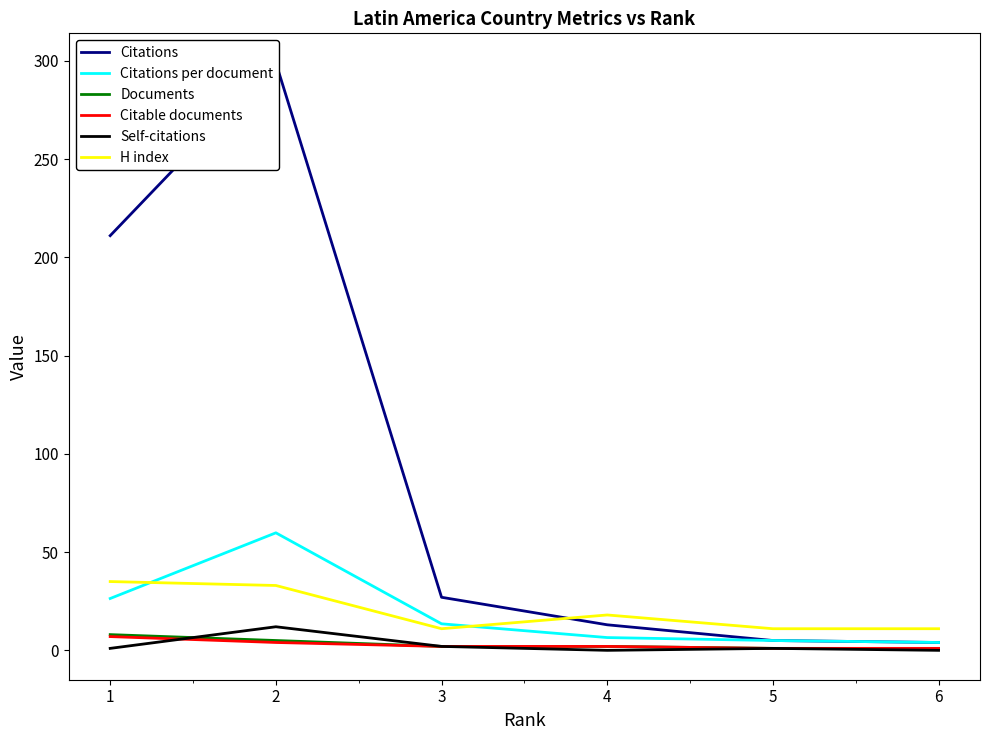

How many data points does each series have?

6